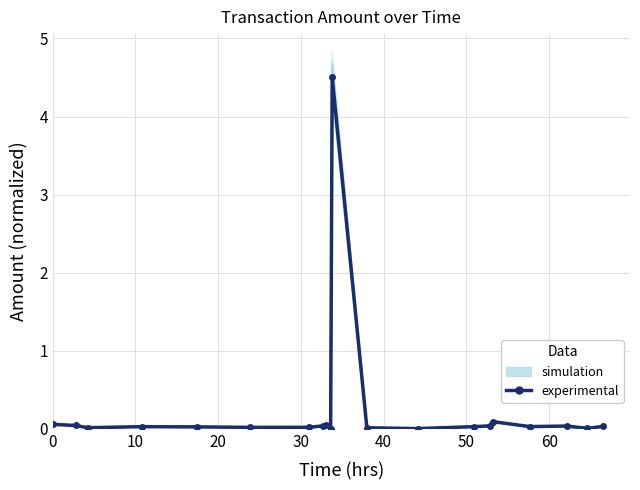

What is the difference between the second highest and second lowest values in the experimental series?

0.1